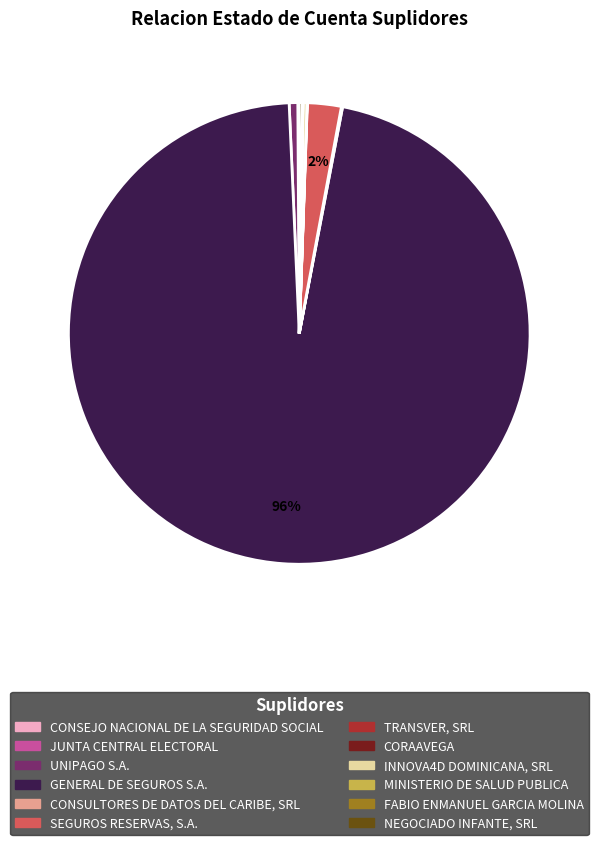

To the nearest percent, what percentage of the pie is UNIPAGO S.A.?

1%